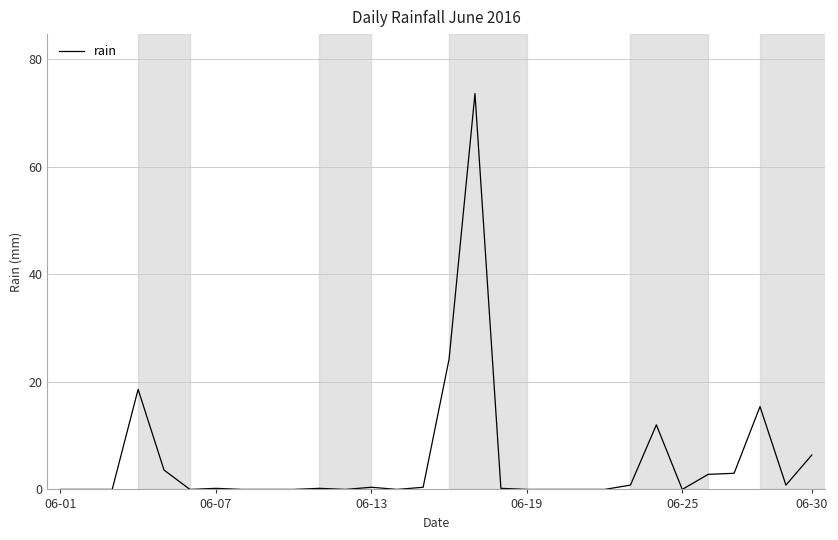

What is the maximum value shown in the chart?

73.6